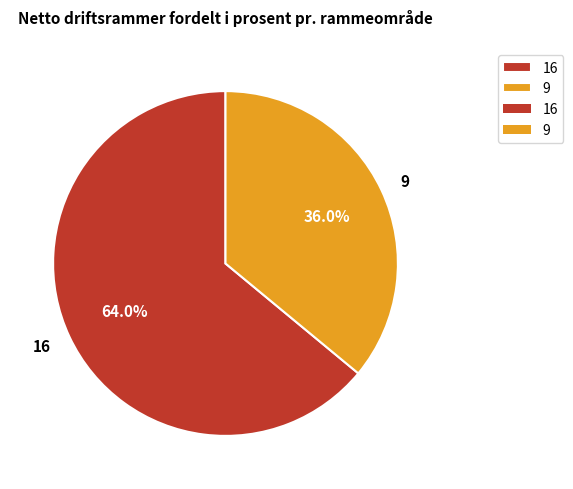

Count the number of slices in the pie.

2